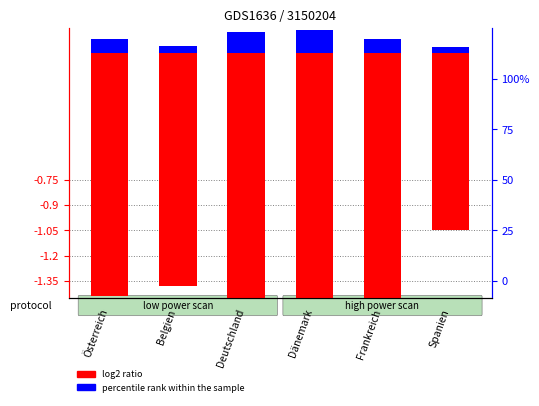

What is the sum of all log2 ratio values?

-9.5